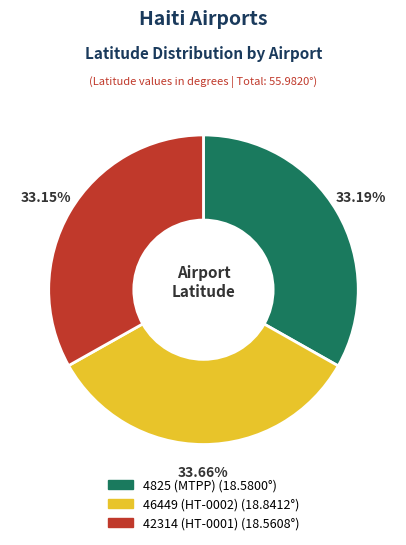

True or false: 46449 (HT-0002) accounts for 44% of the total.

False